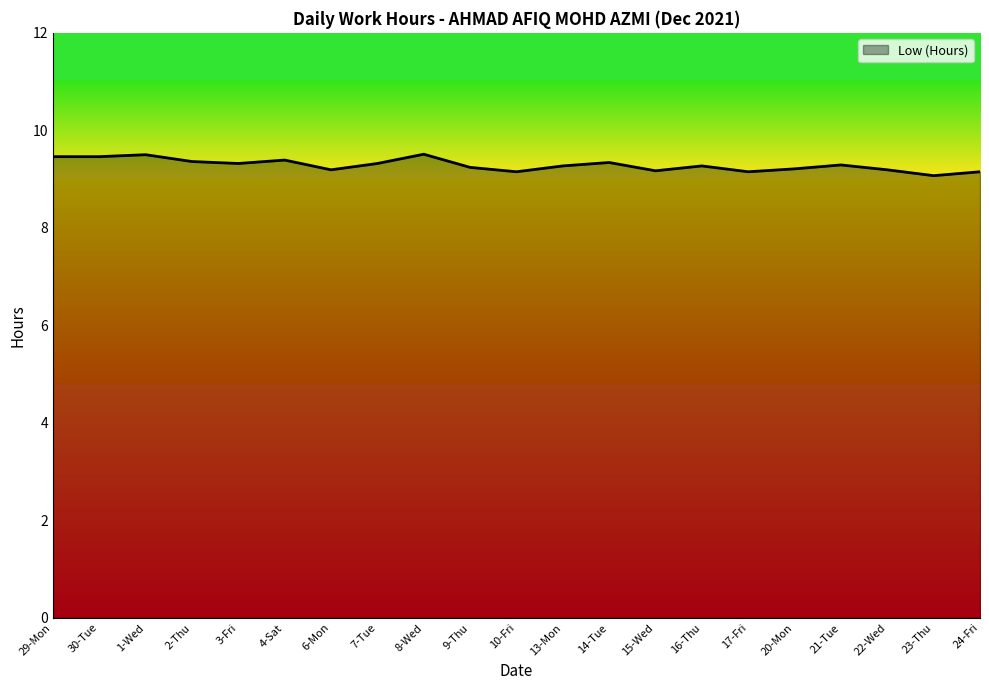

Count the values in the range 9 to 10.

21